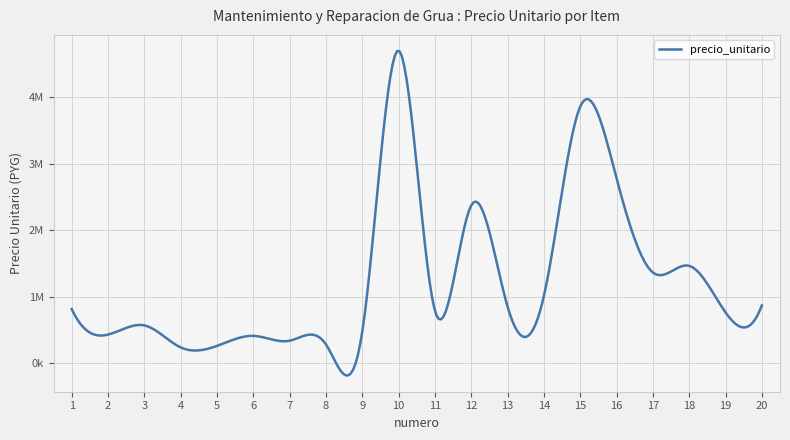

Reading left to right, what are all the values shown in this chart?

816000	433000	571000	241000	263000	414000	341000	285000	476000	4700000	793000	2375000	853000	1014000	3858000	2781000	1366000	1466000	767000	871000